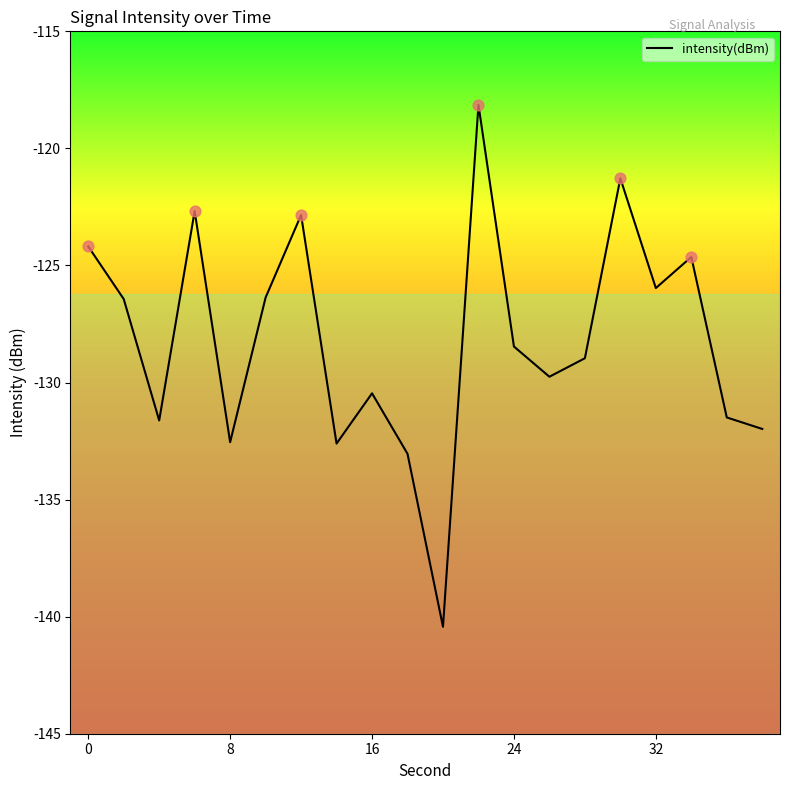

What is the minimum value shown in the chart?

-140.4